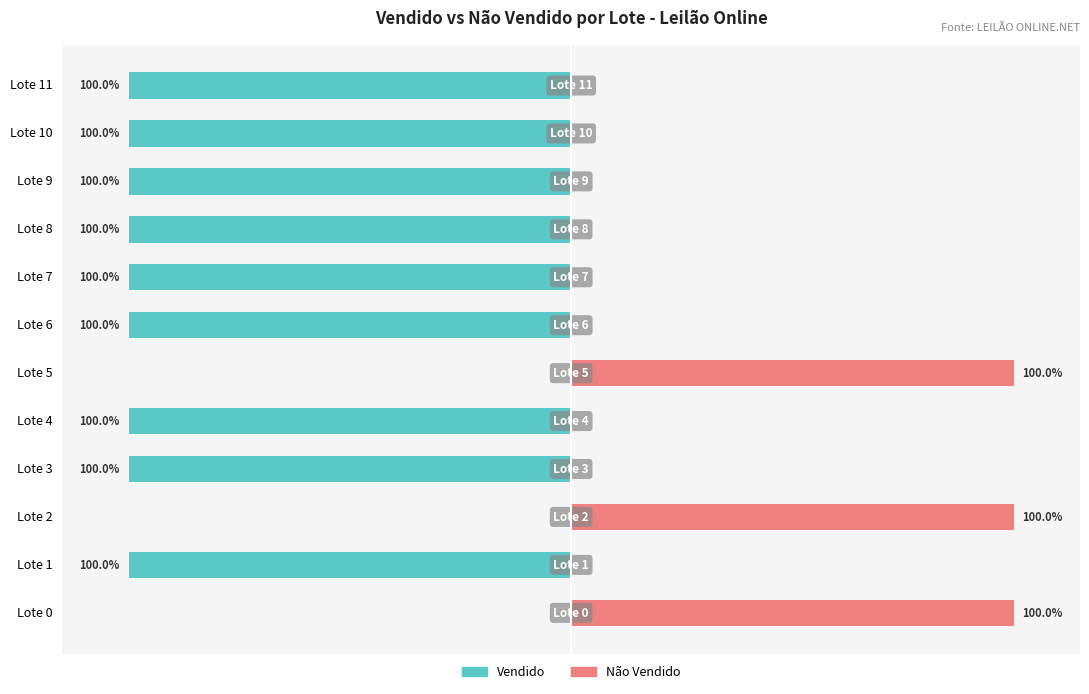

Is the value of Não Vendido at Lote 8 greater than the value of Vendido at Lote 5?

No